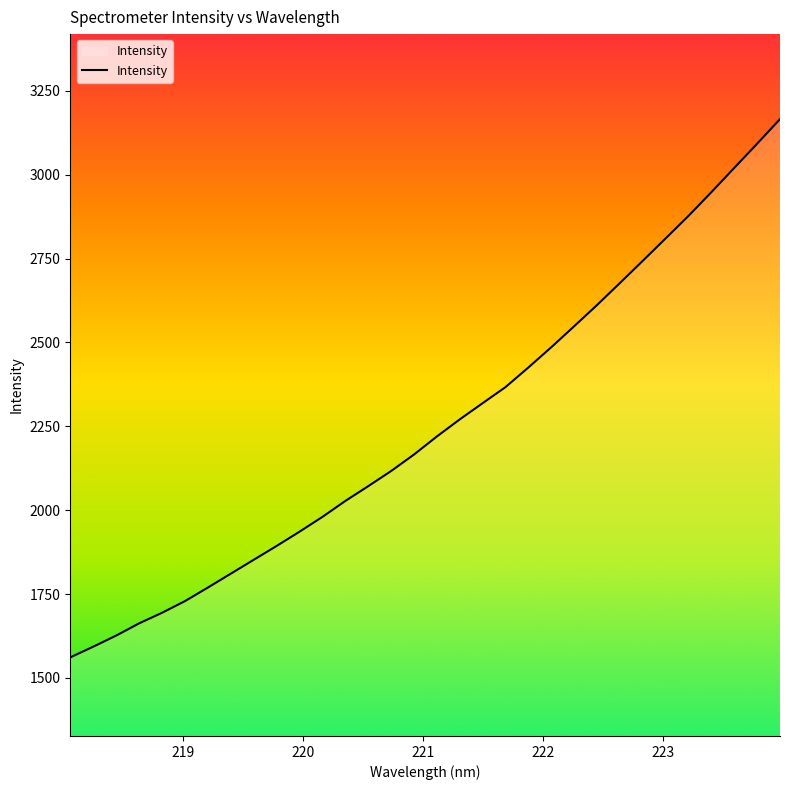

What is the greatest value displayed?

3165.5